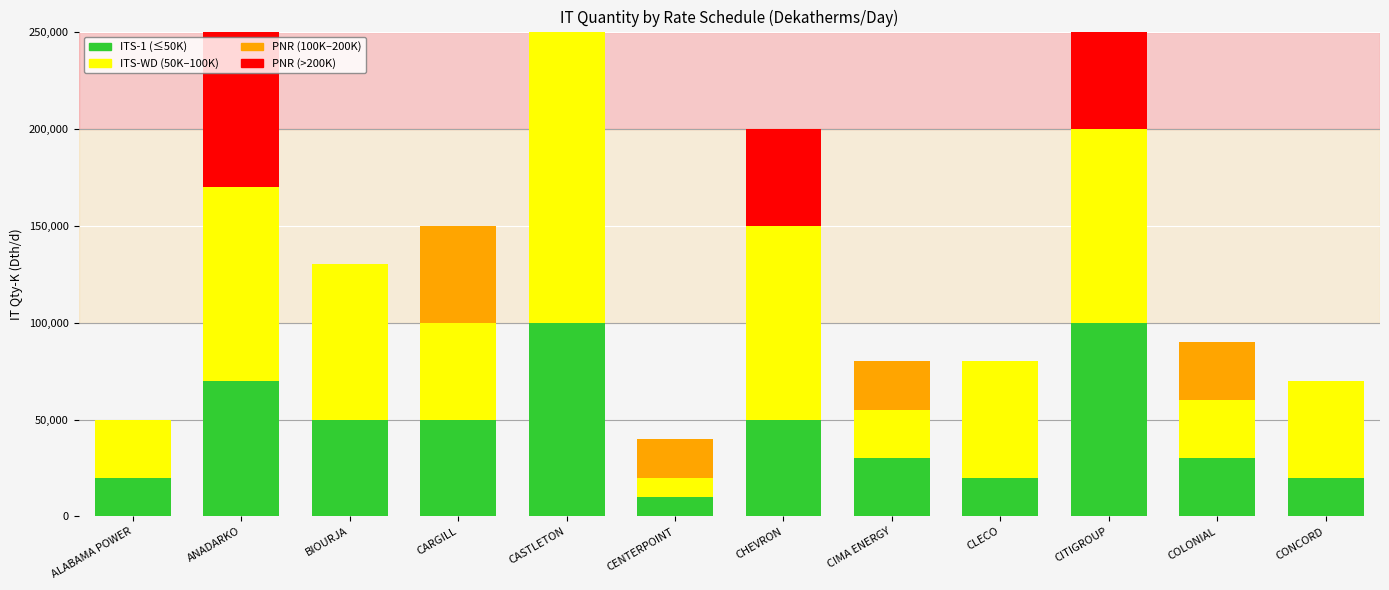

Reading left to right, what are all the values shown in this chart?

ITS-1: 20000	70000	50000	50000	100000	10000	50000	30000	20000	100000	30000	20000
ITS-WD: 30000	100000	80000	50000	200000	10000	100000	25000	60000	100000	30000	50000
PNR: 0	100000	0	50000	100000	20000	50000	25000	0	100000	30000	0